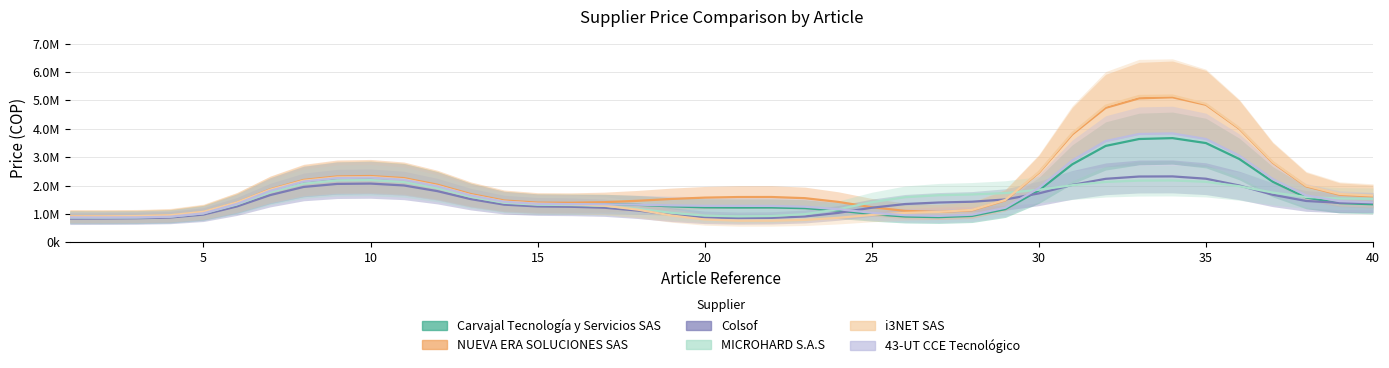

What is the minimum value shown in the chart?

760001.4